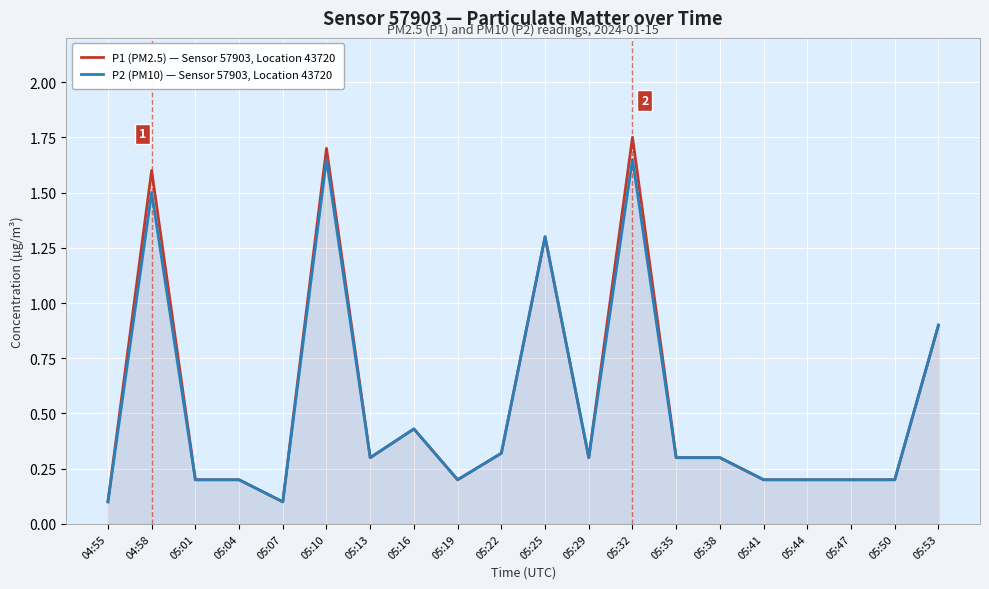

What is the label of the 4th point from the right?

05:44